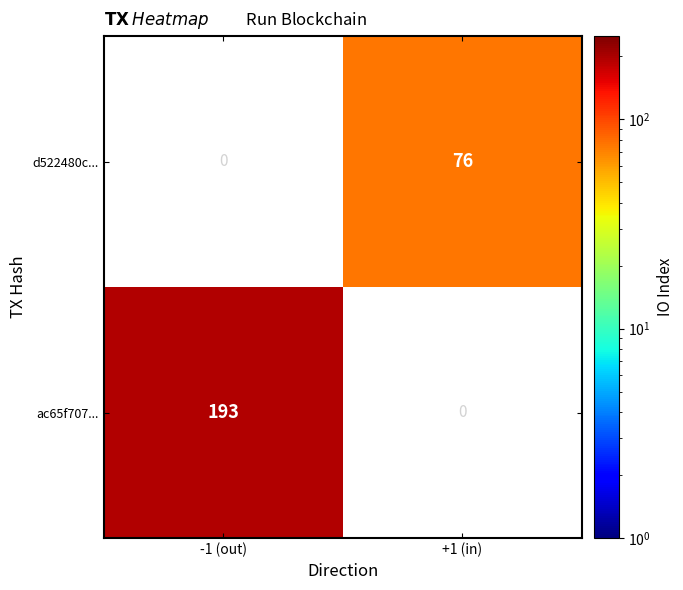

What is the spread (max minus min) of values at -1 (out)?

193